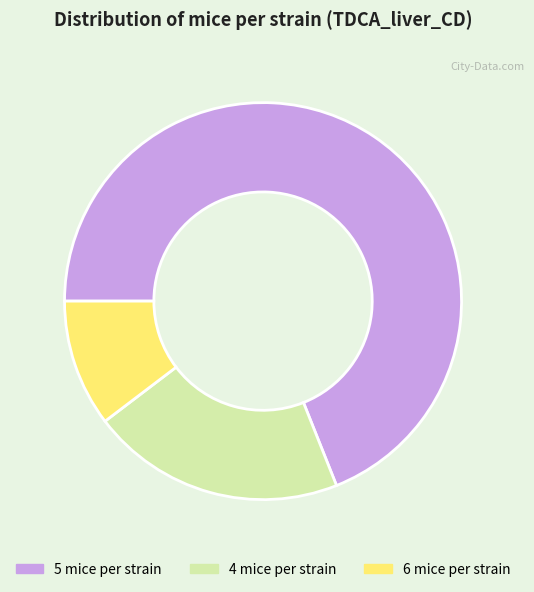

What is the ratio of the value at 5 mice per strain to the value at 6 mice per strain?

6.7